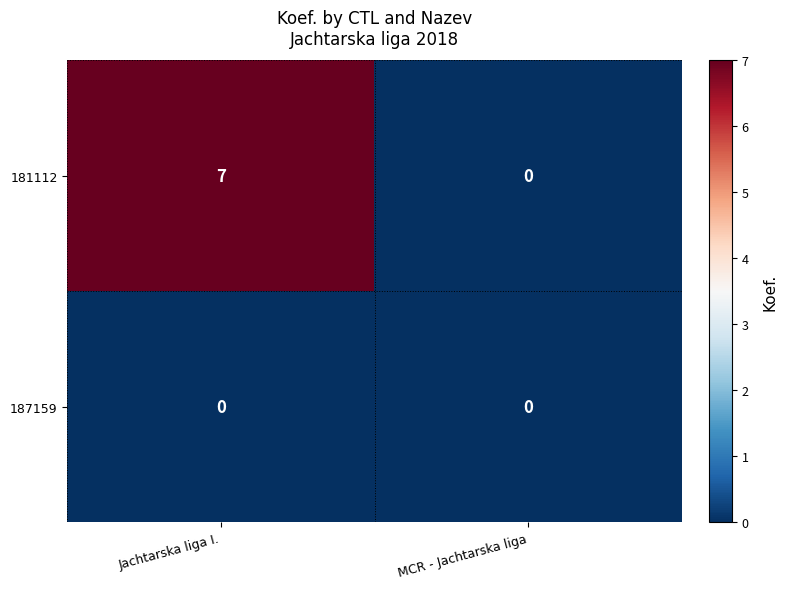

Rank the series by their maximum value, from lowest to highest.

187159, 181112